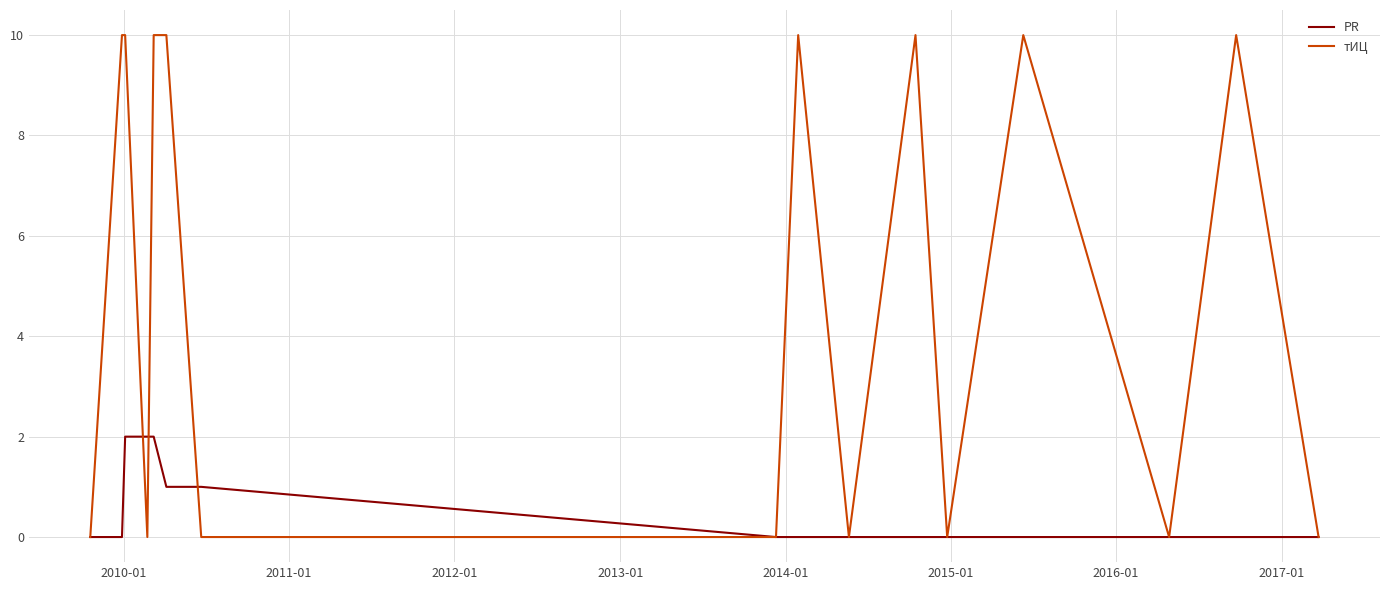

List the series in order of their peak value, lowest first.

PR, тИЦ